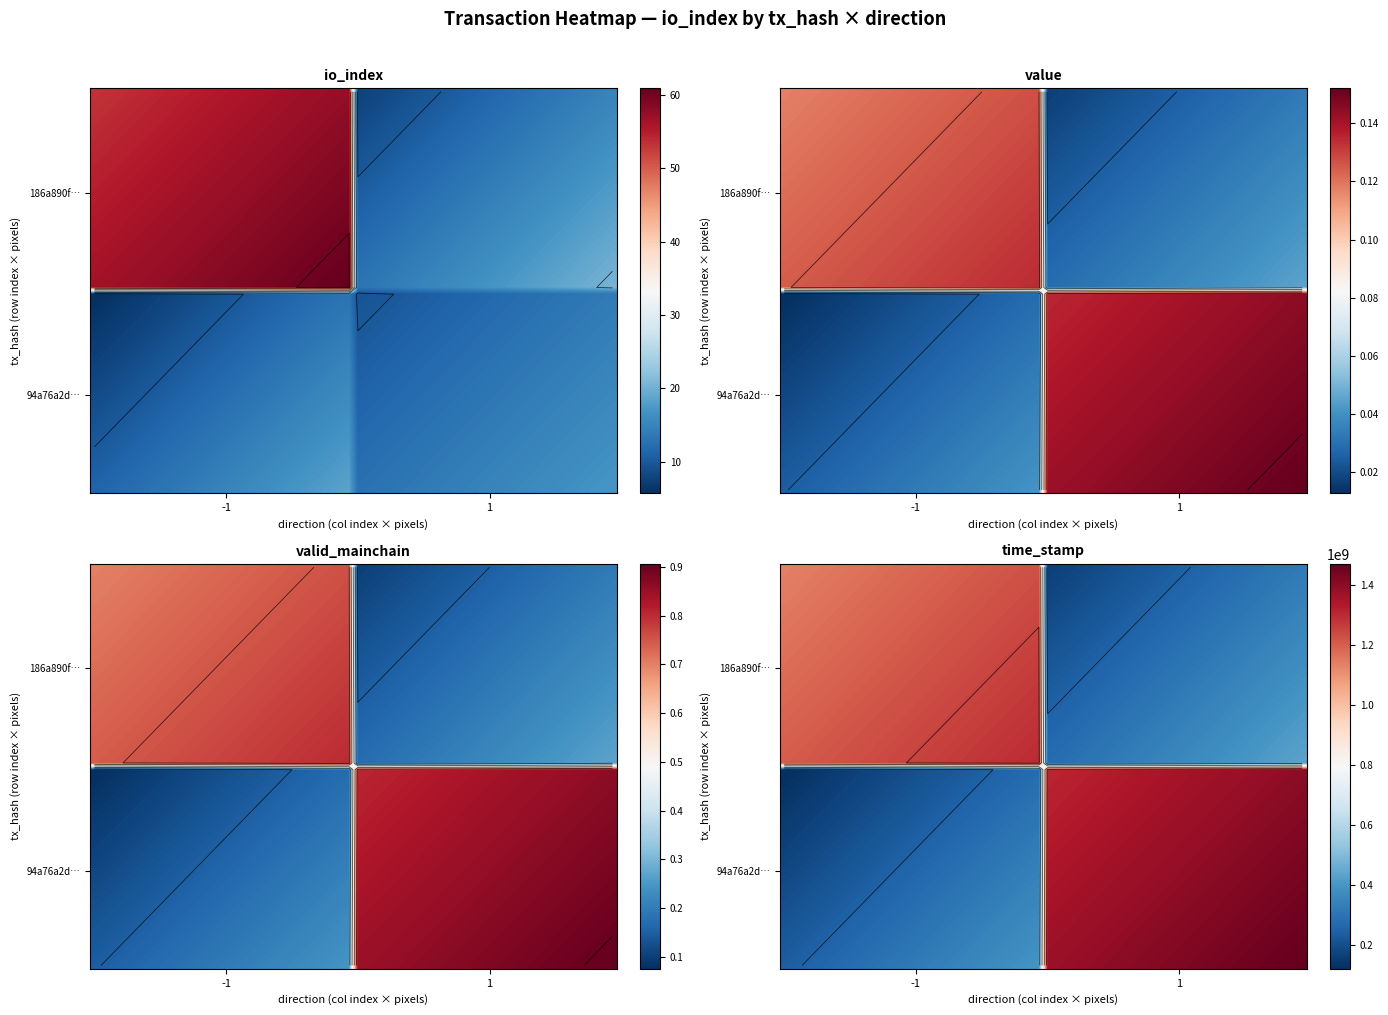

The 94a76a2d71d0509e4918930227f3ea62330472a series shows 1.0 at direction. True or false?

True